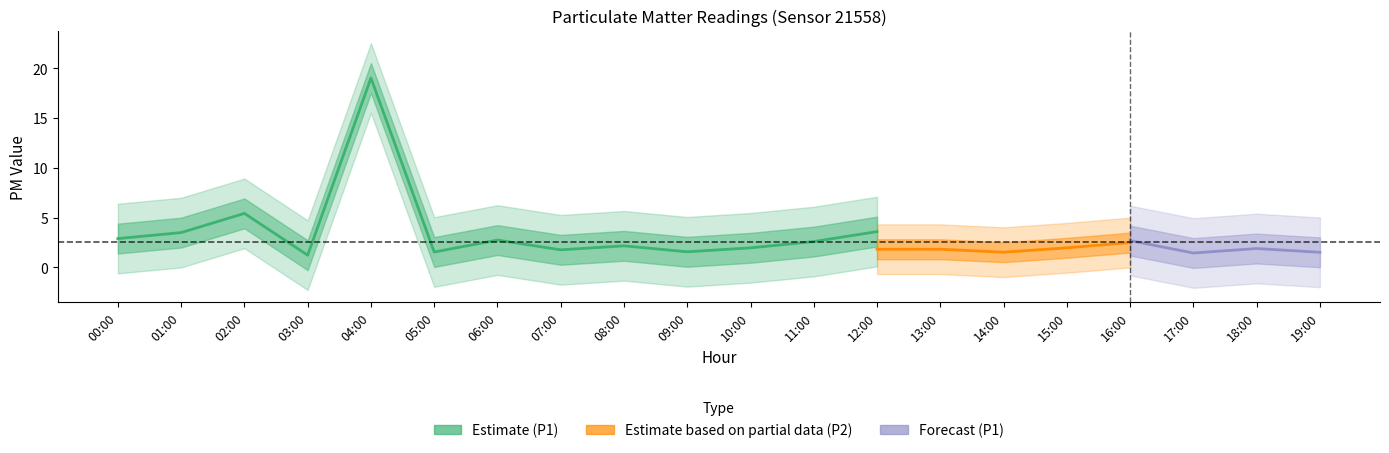

Rank the categories by P1 value from lowest to highest.

03:00, 17:00, 19:00, 14:00, 05:00, 09:00, 07:00, 13:00, 18:00, 10:00, 15:00, 08:00, 11:00, 16:00, 06:00, 00:00, 01:00, 12:00, 02:00, 04:00